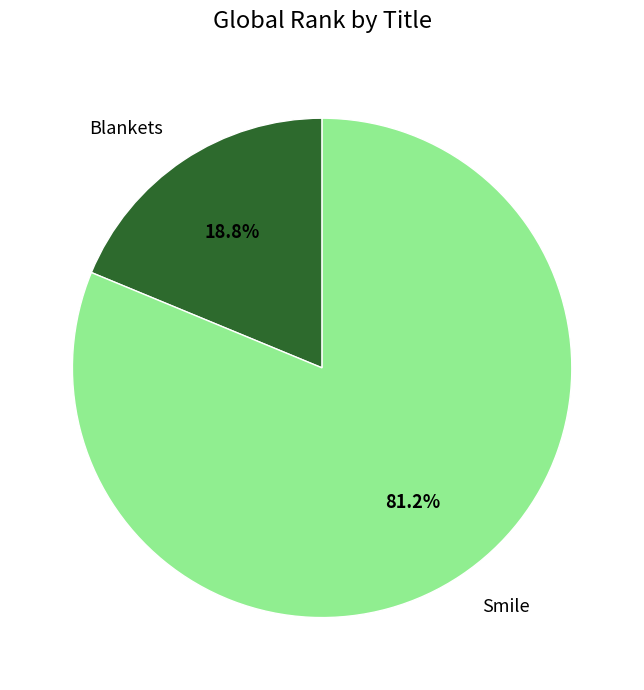

Count the number of slices in the pie.

2